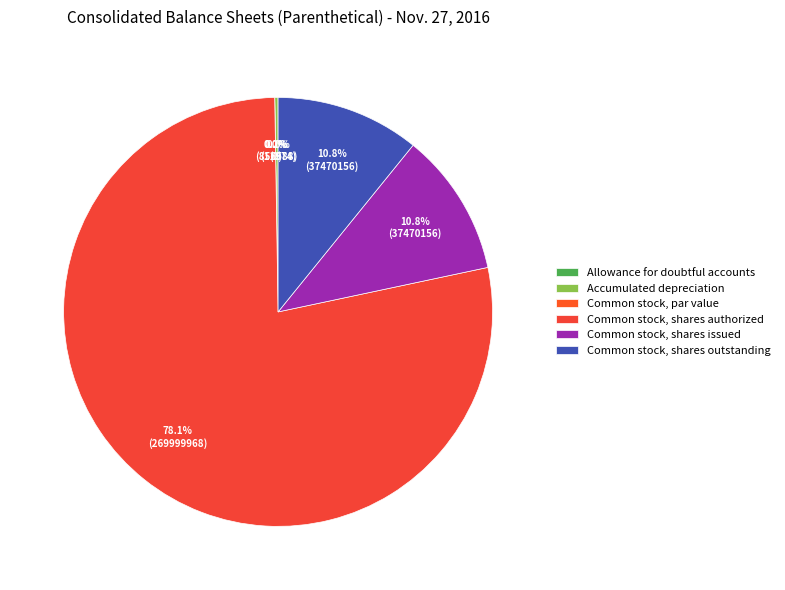

What is the smallest slice in the pie chart?

Common stock, par value